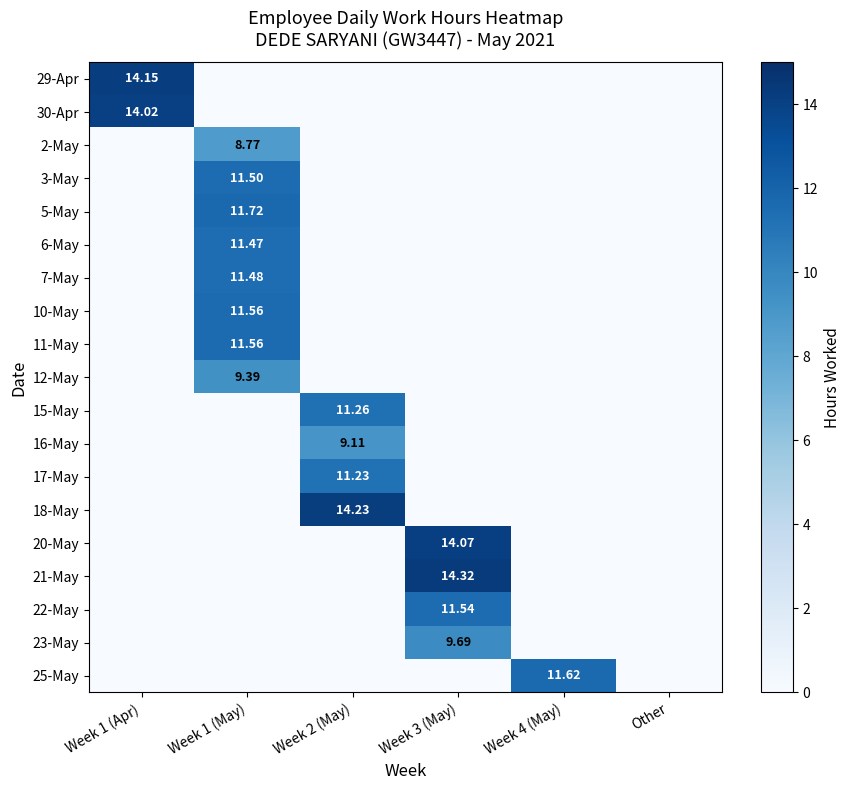

At which category is the sum across all series the highest?

Week 1 (May)